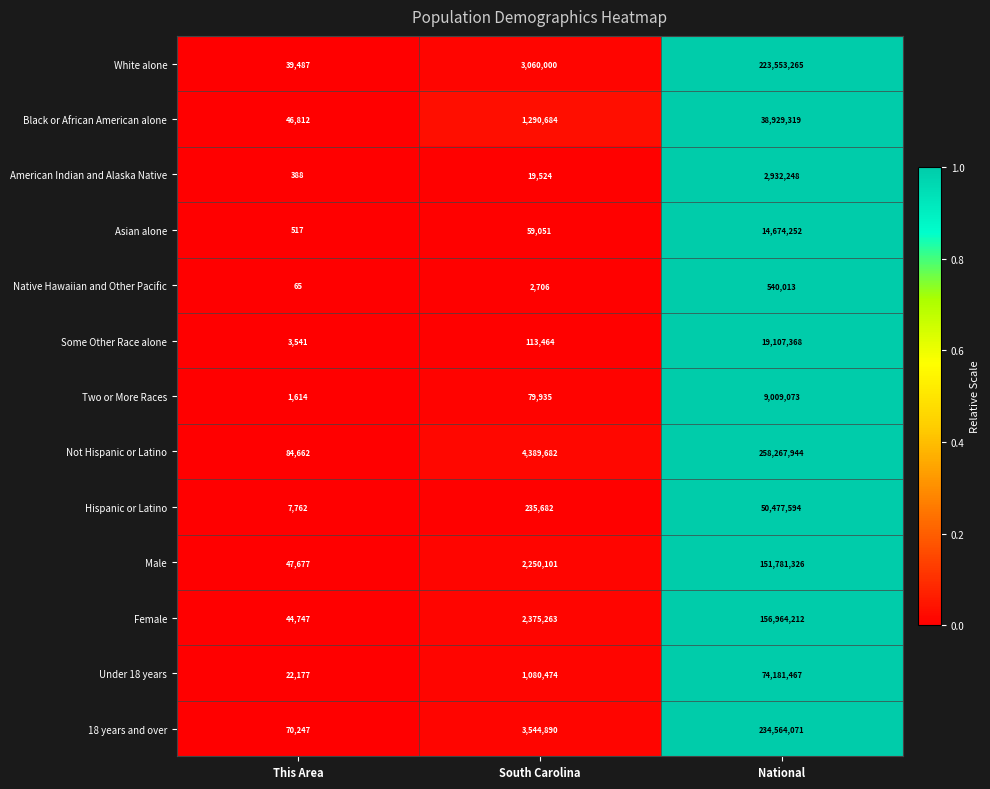

Which category has the lowest value across all series?

This Area